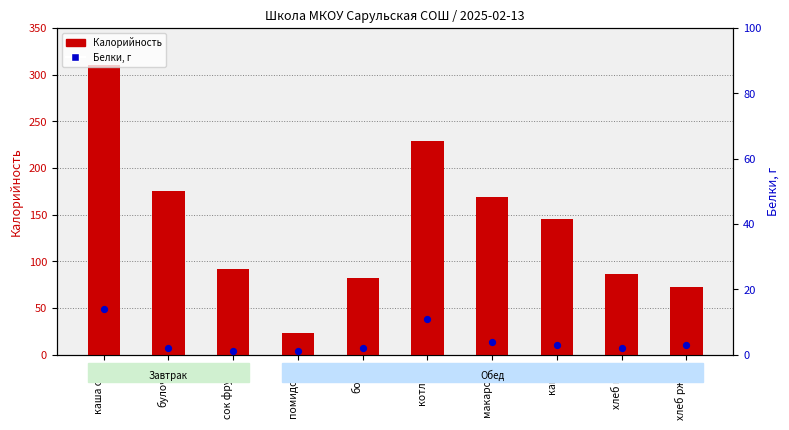

Which series has the largest total across all categories?

Калорийность